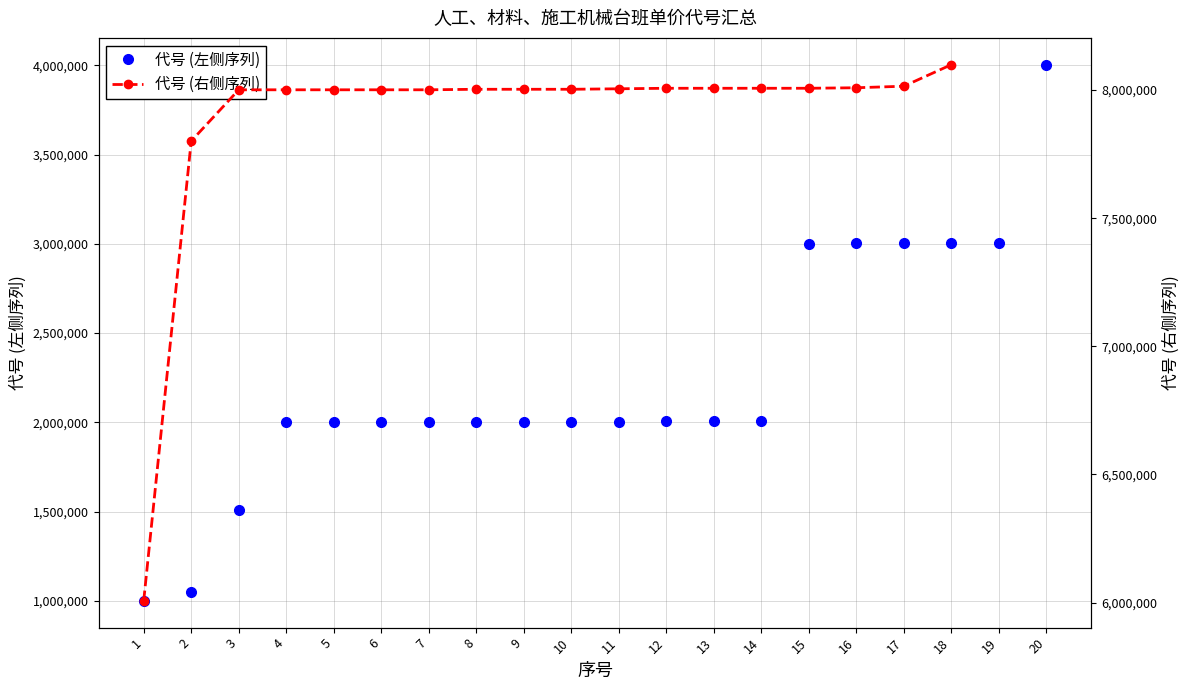

Which series has the largest range (max minus min)?

代号 (左侧序列)